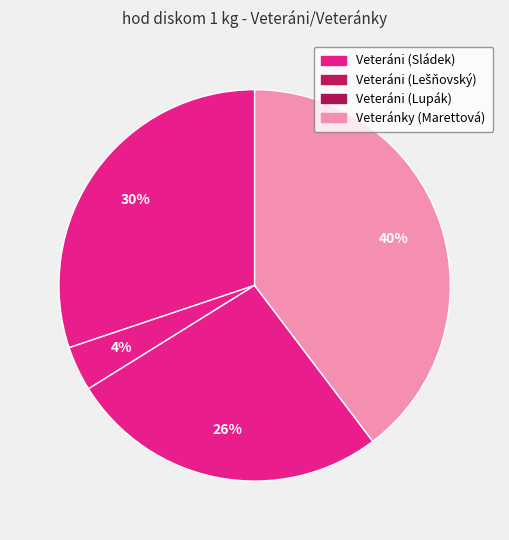

Count the number of slices in the pie.

4